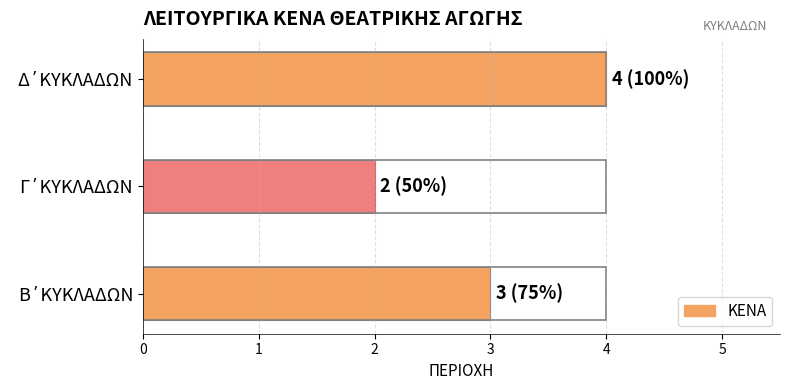

Reading bottom to top, what are all the values shown in this chart?

3	2	4